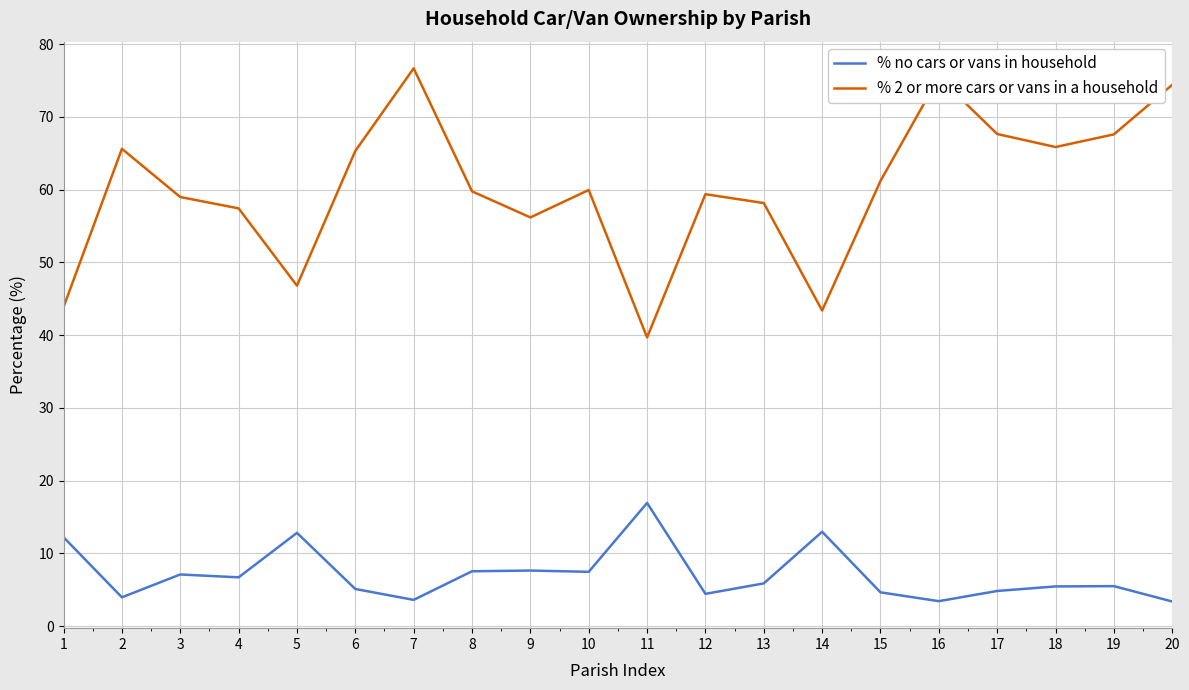

Count the number of data series in this chart.

2